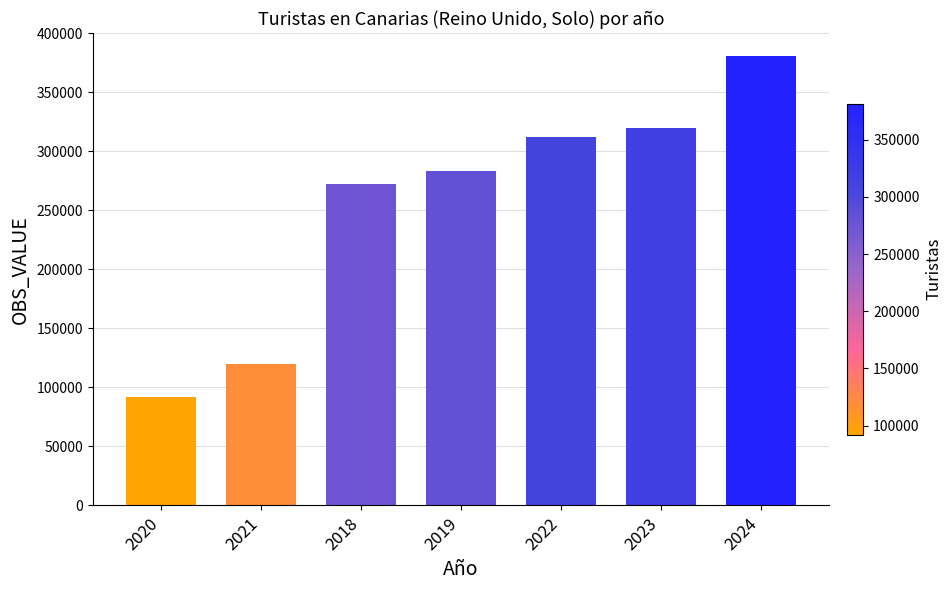

How many categories are shown in the chart?

7